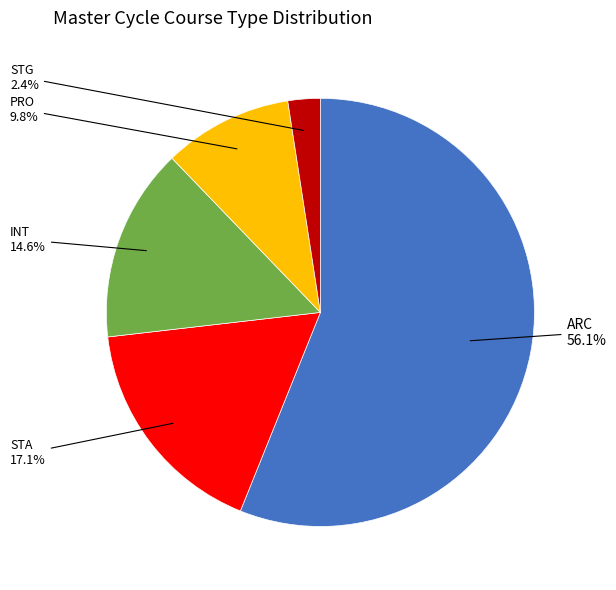

Is there a majority slice in this chart?

Yes